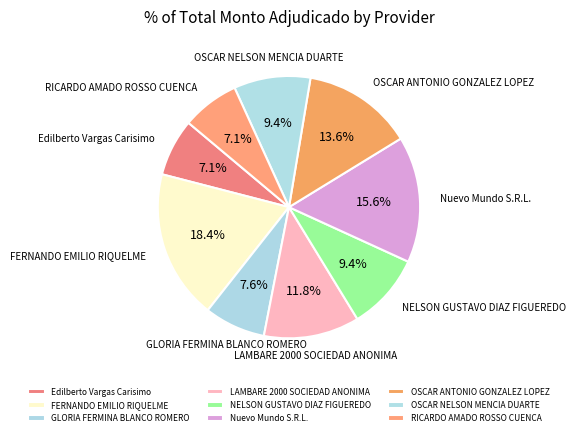

True or false: FERNANDO EMILIO RIQUELME accounts for 33% of the total.

False